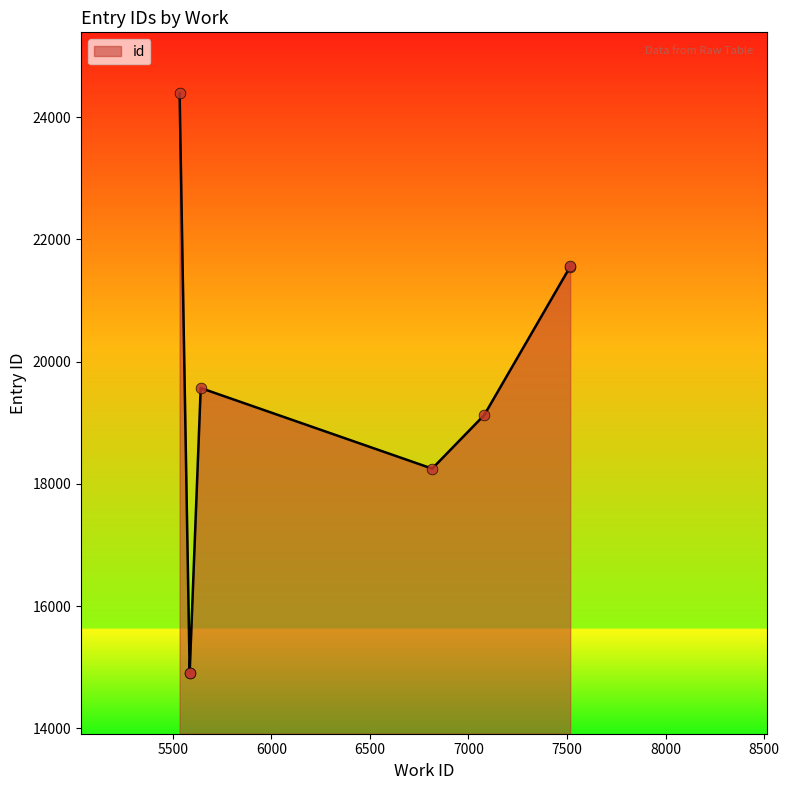

Which has a higher value, 6816 or 5586?

6816